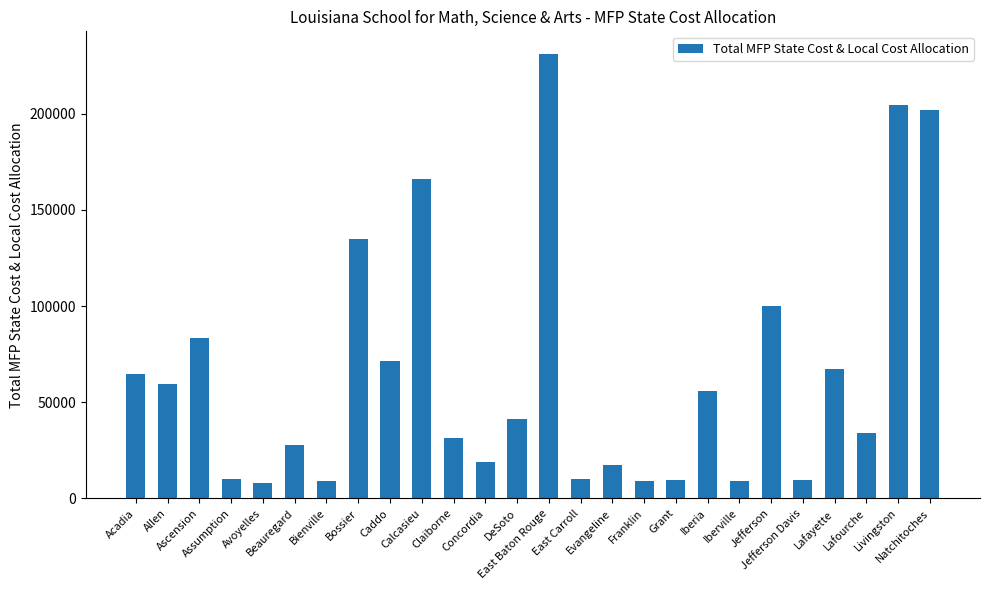

What value does the data have at Assumption, to the nearest 50?

10050